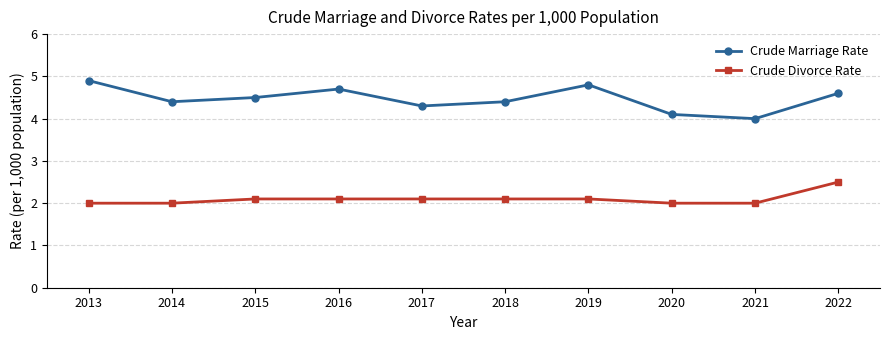

How many lines are shown in the chart?

2